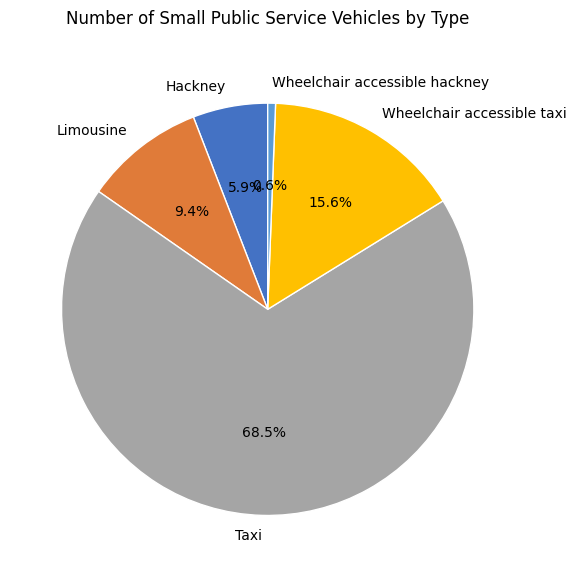

Which has a higher value, Wheelchair accessible hackney or Taxi?

Taxi